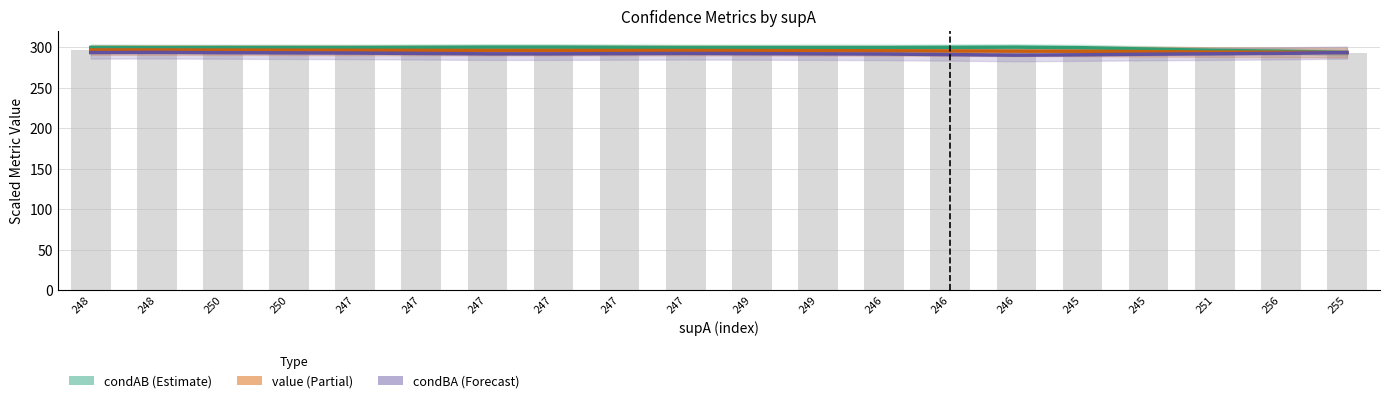

Which category has the lowest value in the value (raw) series?

255